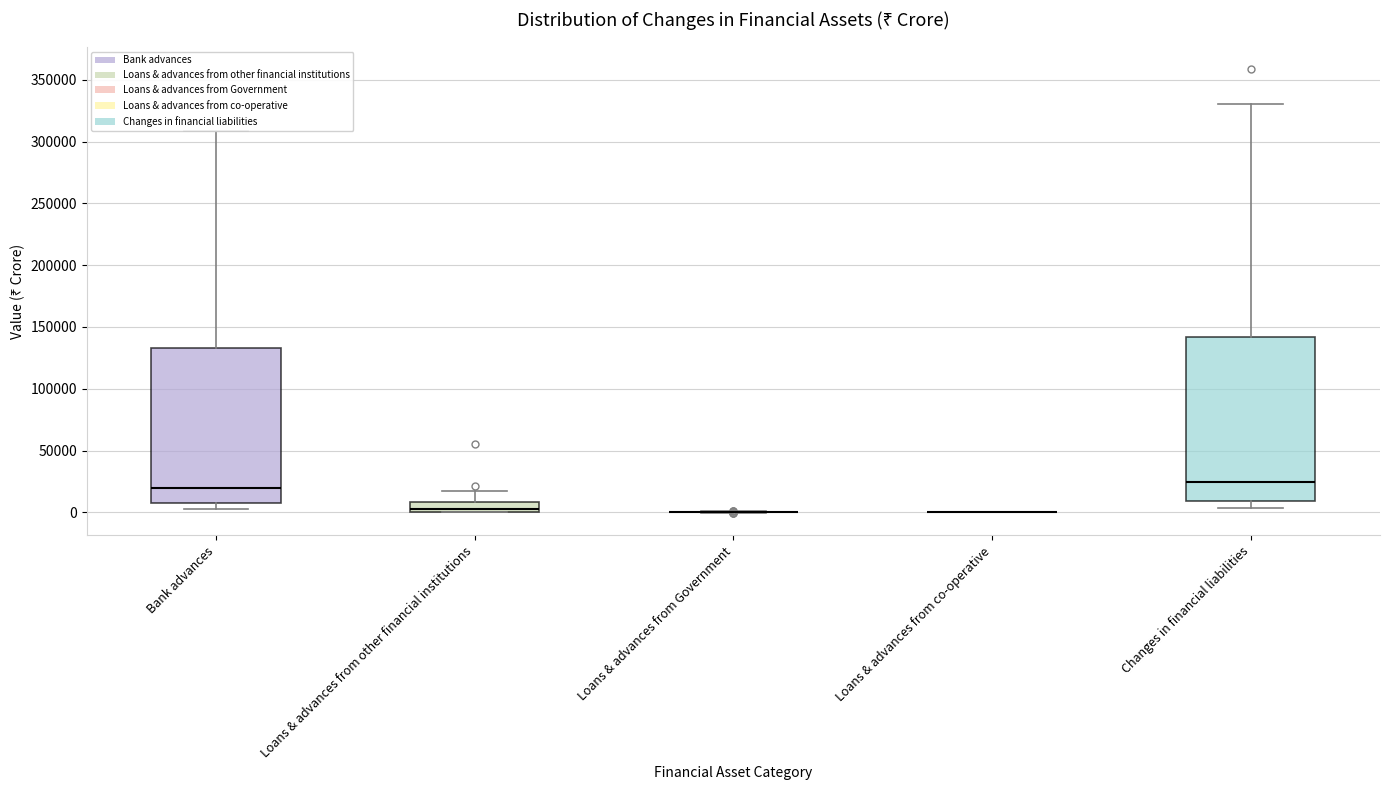

Reading left to right, transcribe this box plot: for each box, give where its median line is, the range the box spans, and where its two whiskers end, as read against the y-axis. The values are not printed on the chart, so give them approximately, as read against the axis.

Bank advances: median 20000, box 5000 to 135000, whiskers 5000 (just below the box's lower edge) to 310000
Loans & advances from other financial institutions: median 5000, box 0 to 10000, whiskers 0 to 15000
Loans & advances from Government: box collapsed to a line at 0, whiskers 0 to 0
Loans & advances from co-operative: box collapsed to a line at 0, whiskers 0 to 0
Changes in financial liabilities: median 25000, box 10000 to 140000, whiskers 5000 to 330000